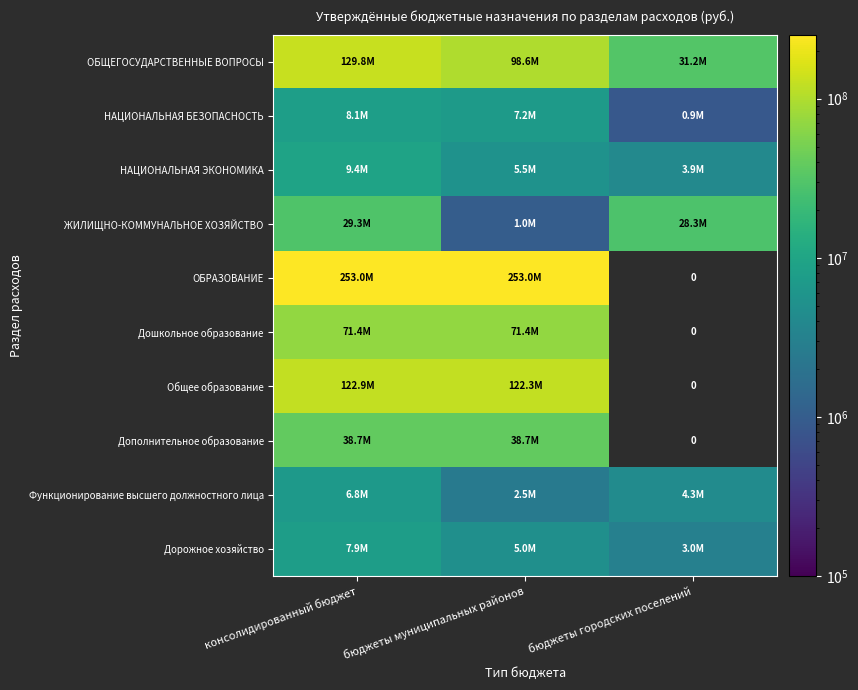

At which category is the sum across all series the highest?

консолидированный бюджет